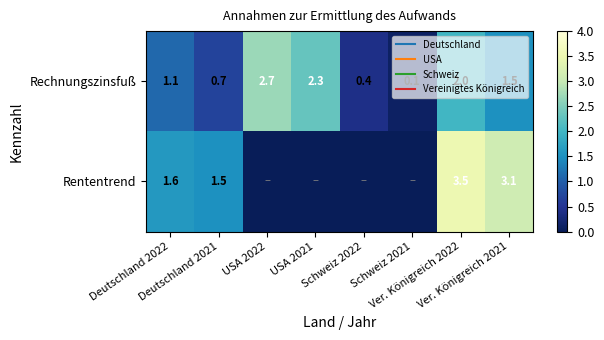

Rank the series at Ver. Königreich 2022 from lowest to highest value.

Rechnungszinsfuß, Rententrend